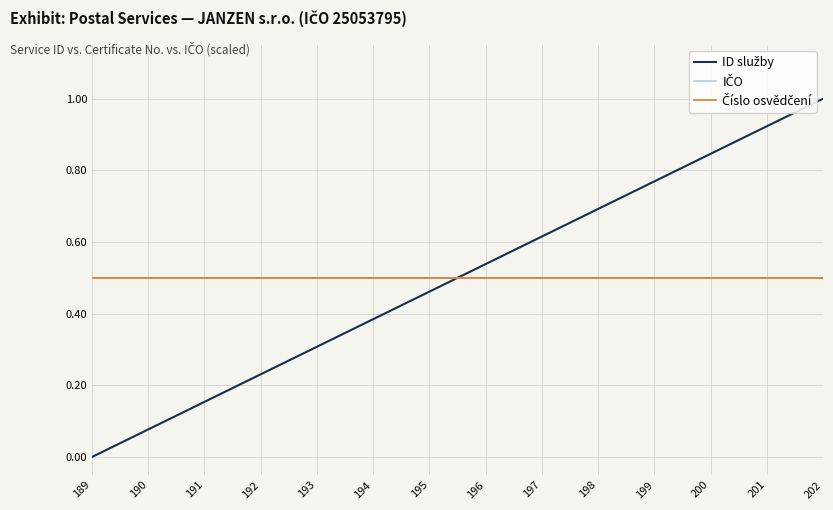

Which series changed the most between 196 and 202?

ID služby